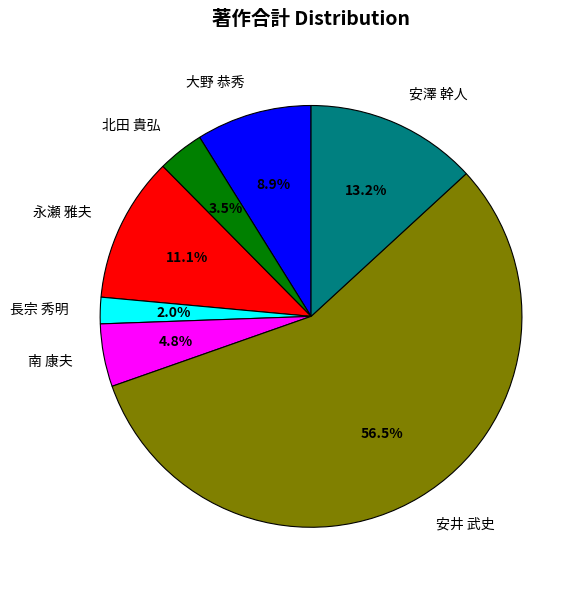

Approximately how many times larger is the value at 大野 恭秀 compared to 北田 貴弘?

2.5